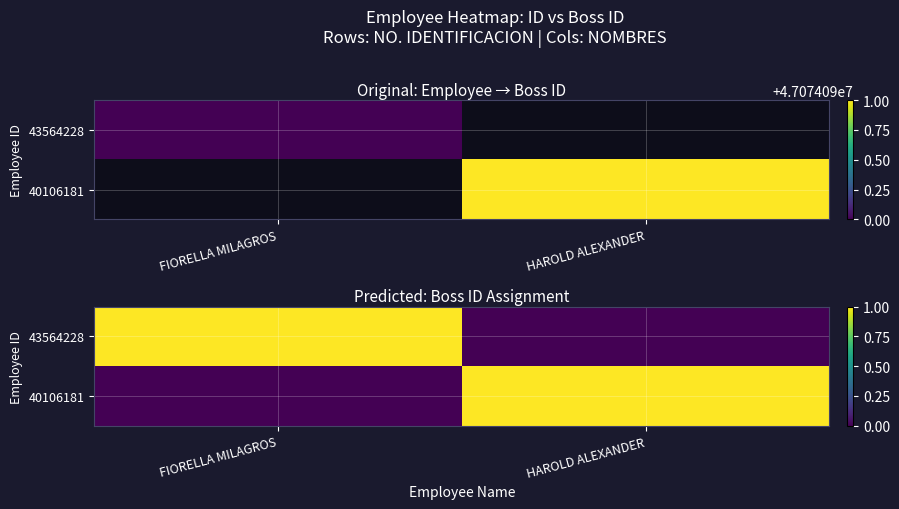

At HAROLD ALEXANDER, list the series in order from largest to smallest.

40106181, 43564228